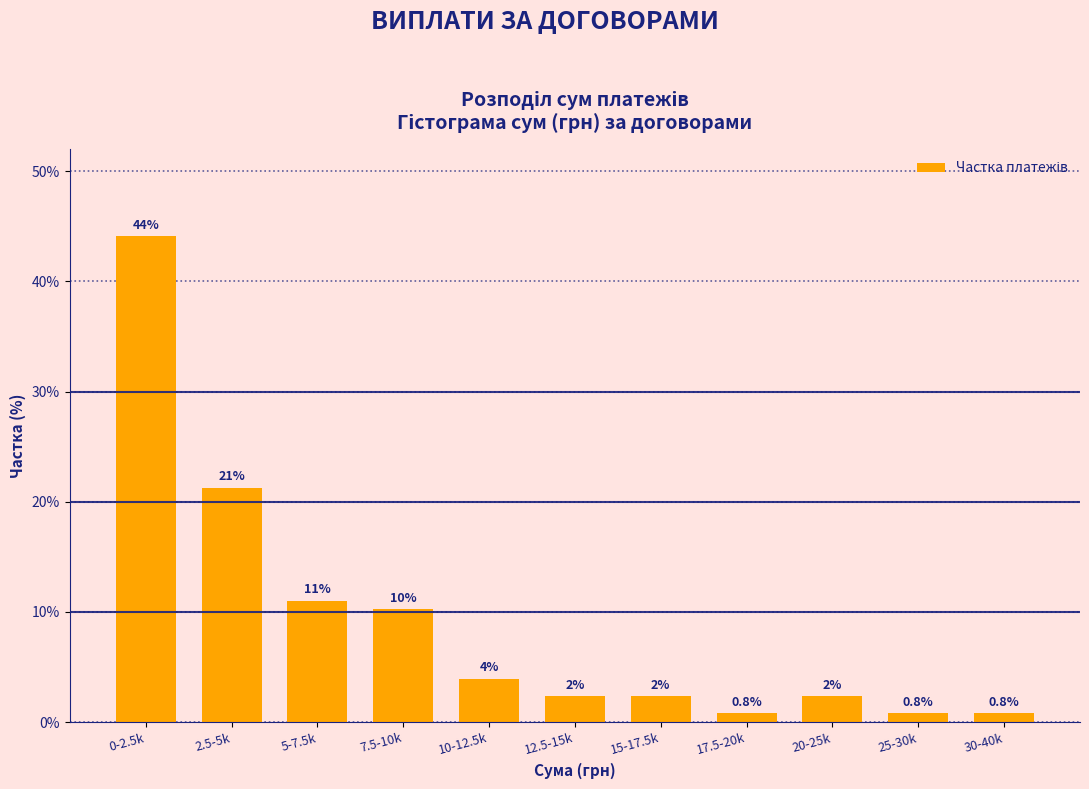

Are the bars horizontal?

No